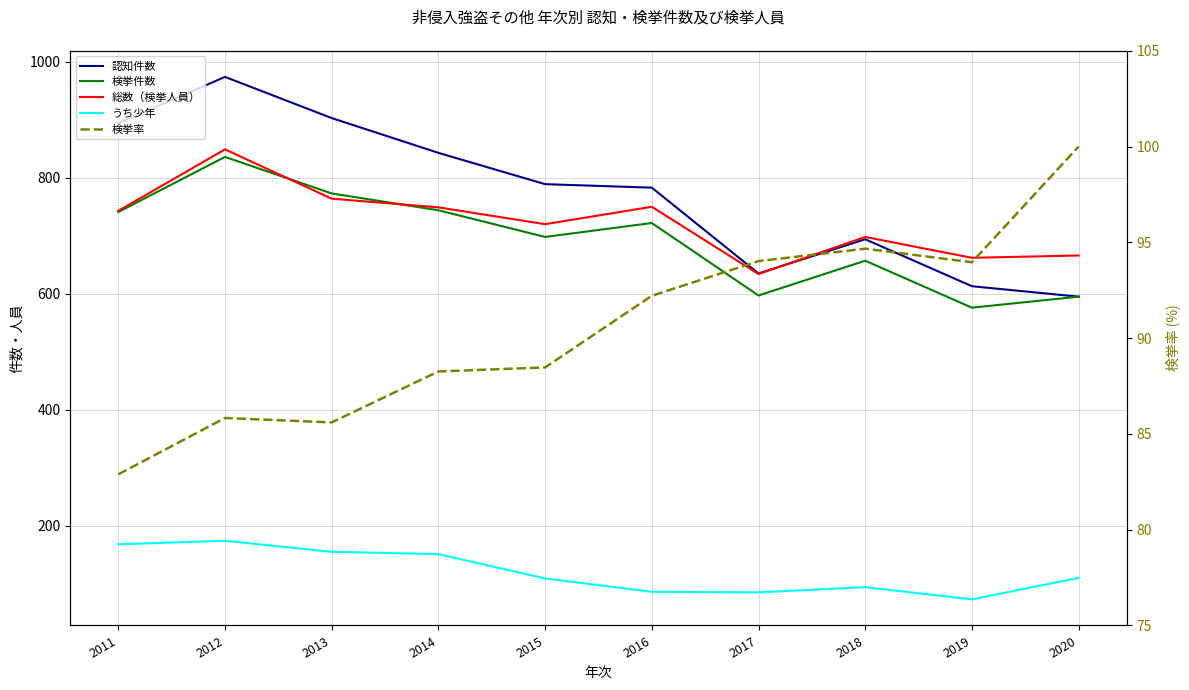

Rank the series by their maximum value, from highest to lowest.

認知件数, 総数（検挙人員）, 検挙件数, うち少年, 検挙率